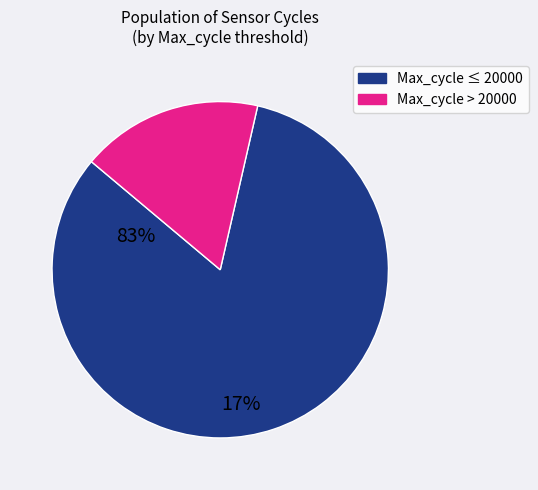

Is there a majority slice in this chart?

Yes